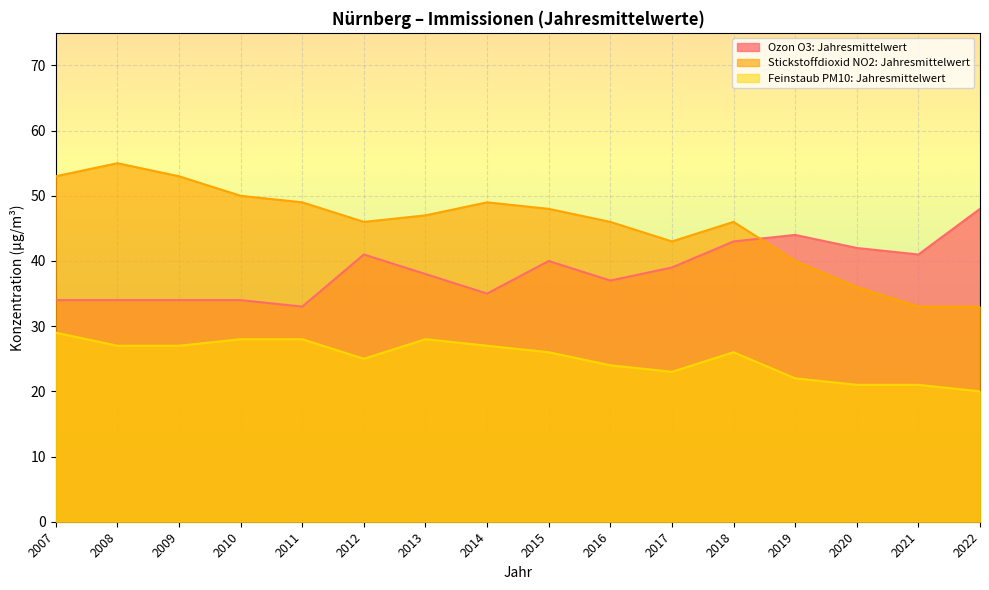

True or false: Feinstaub PM10: Jahresmittelwert has a value of 30 at 2020.

False